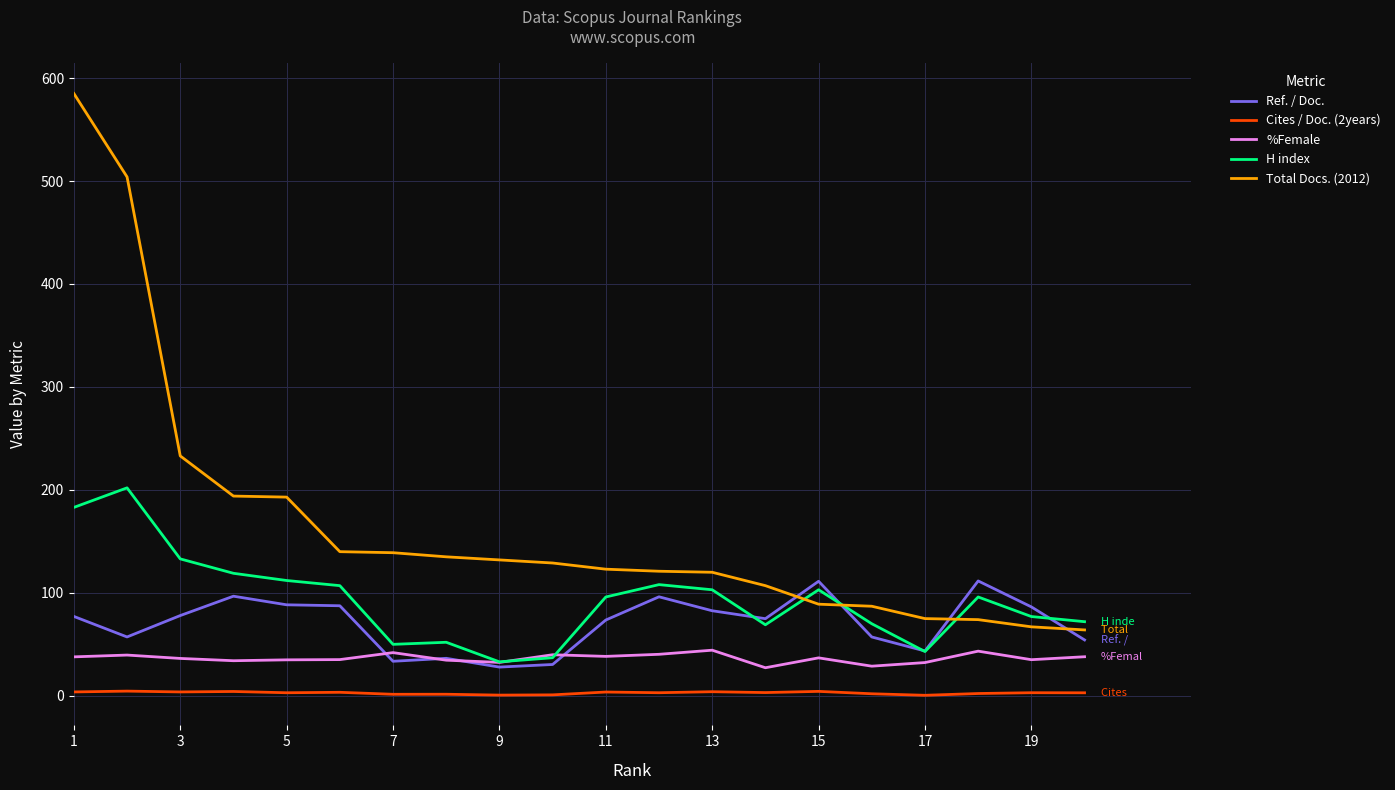

What are all the series names shown in the legend?

Ref. / Doc., Cites / Doc. (2years), %Female, H index, Total Docs. (2012)